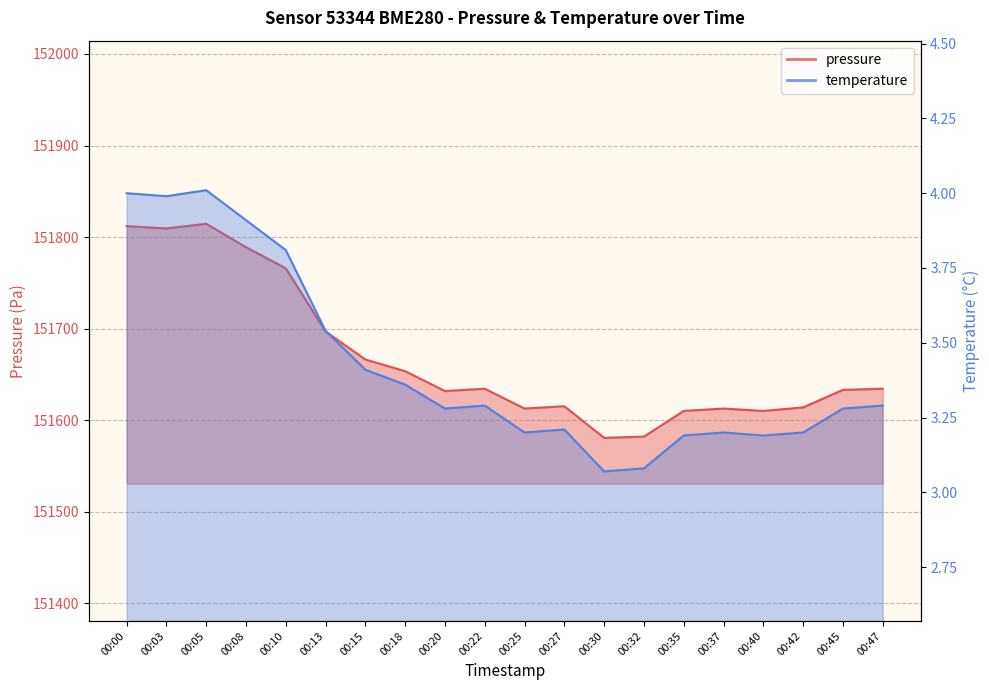

Reading left to right, extract all data points from this chart.

pressure: 151812.0	151809.4	151814.5	151789.0	151765.9	151697.0	151666.3	151653.5	151631.8	151634.4	151612.7	151615.2	151580.8	151582.1	151610.1	151612.7	151610.1	151614.0	151633.1	151634.4
temperature: 4.0	4.0	4.0	3.9	3.8	3.5	3.4	3.4	3.3	3.3	3.2	3.2	3.1	3.1	3.2	3.2	3.2	3.2	3.3	3.3